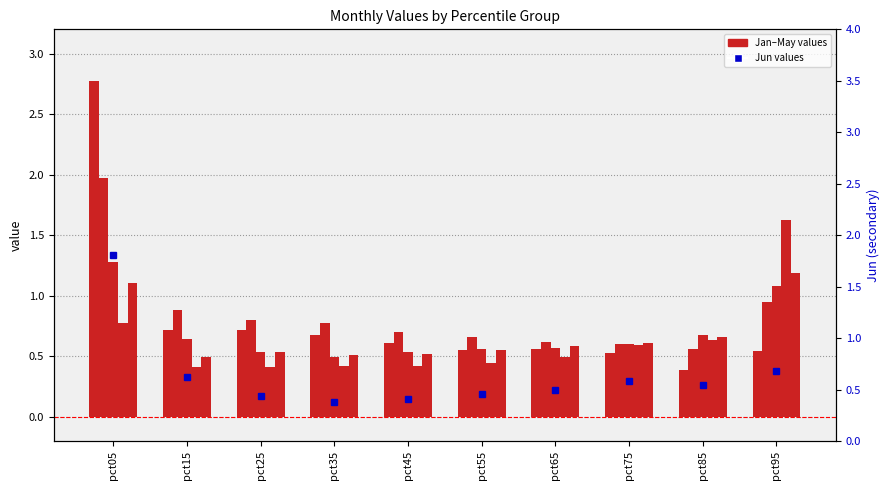

What is the highest value of the Jun series?

1.8